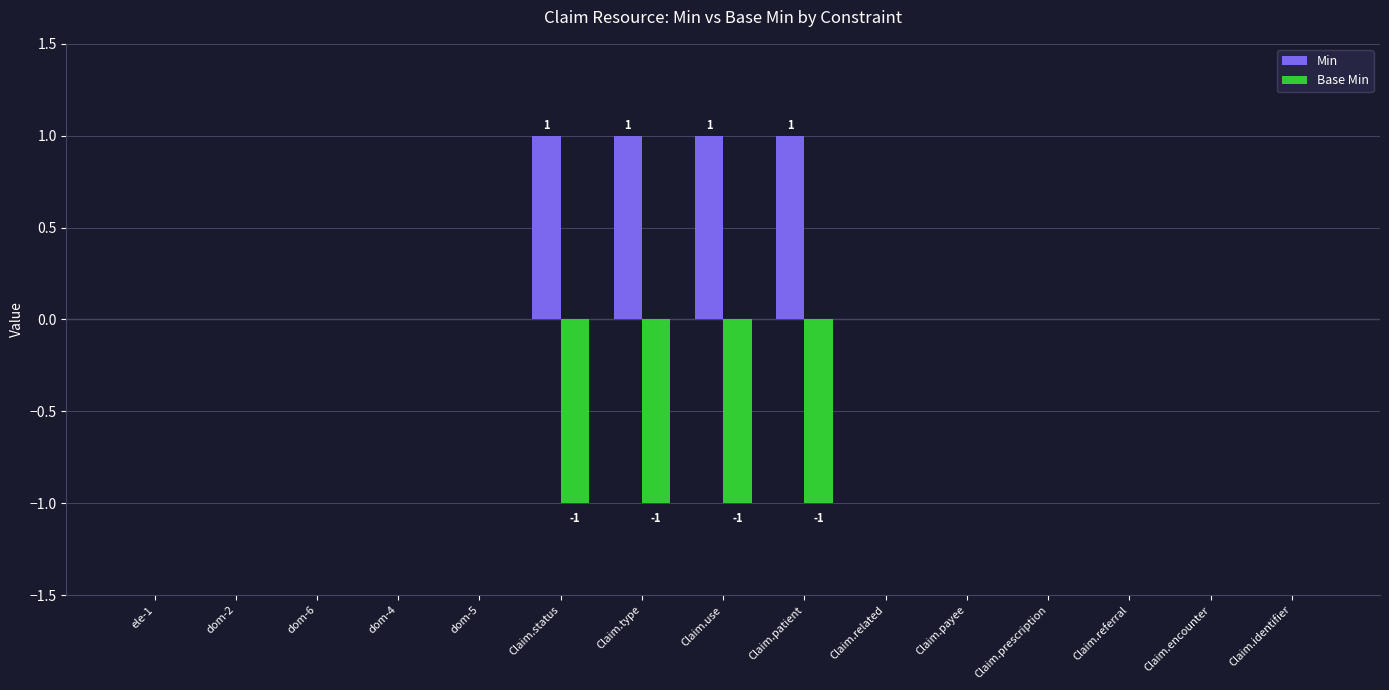

The Min series shows 0 at dom-4. True or false?

True